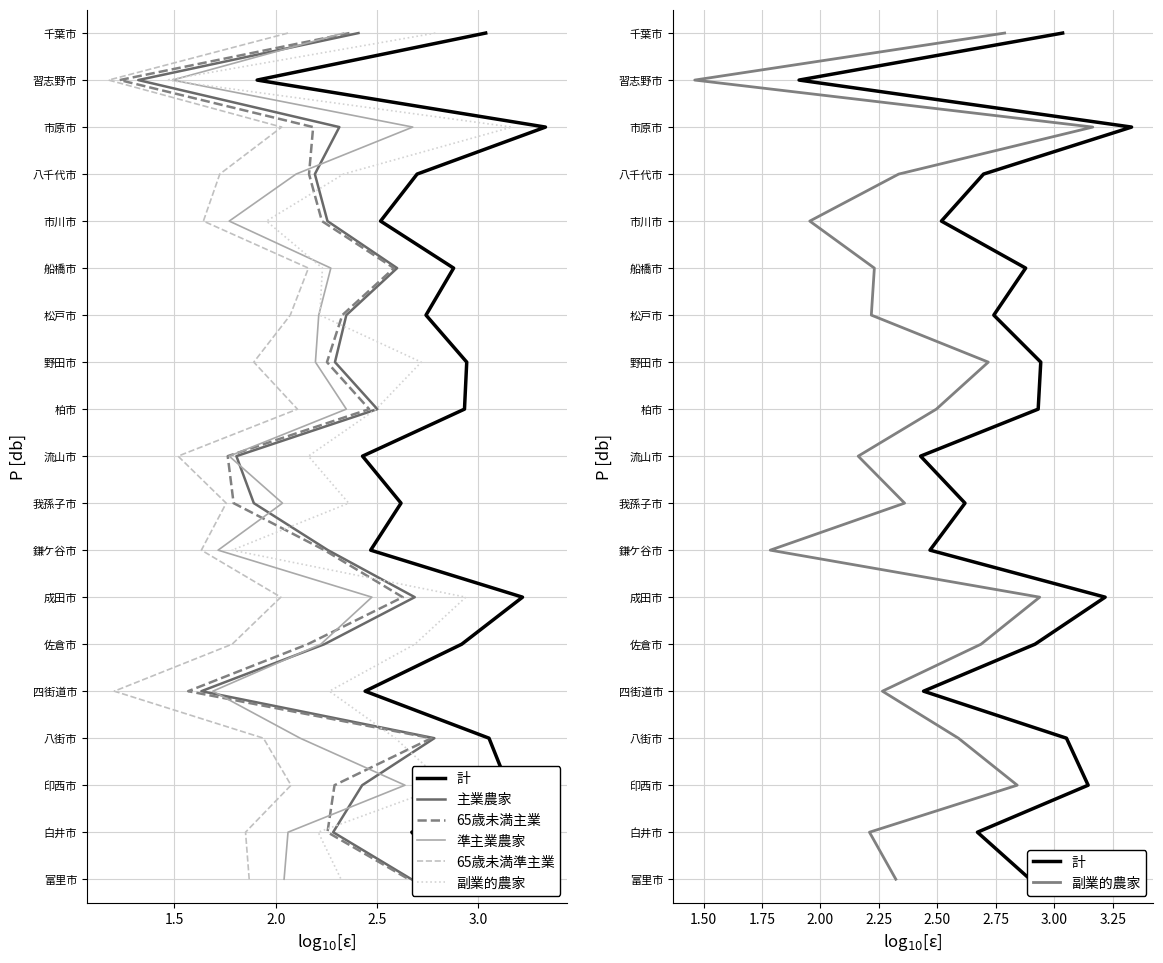

Is this an area chart (filled region under the line)?

No